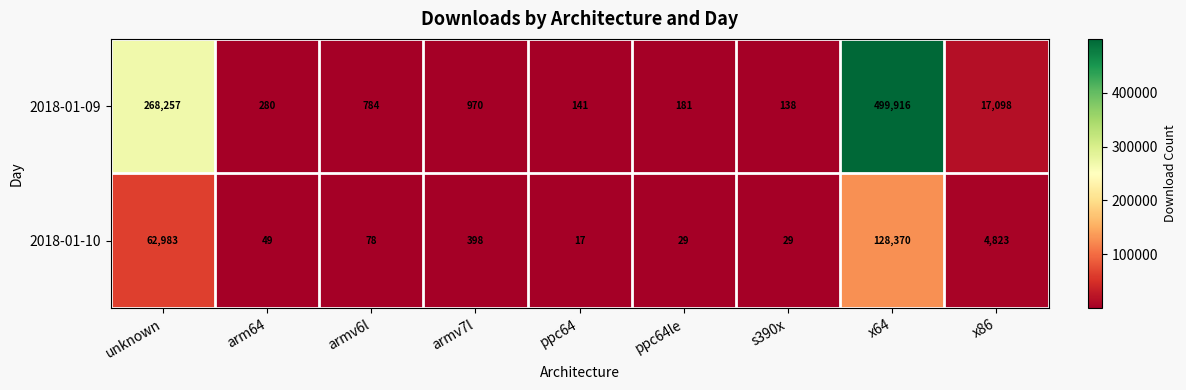

What is the spread (max minus min) of values at ppc64?

124